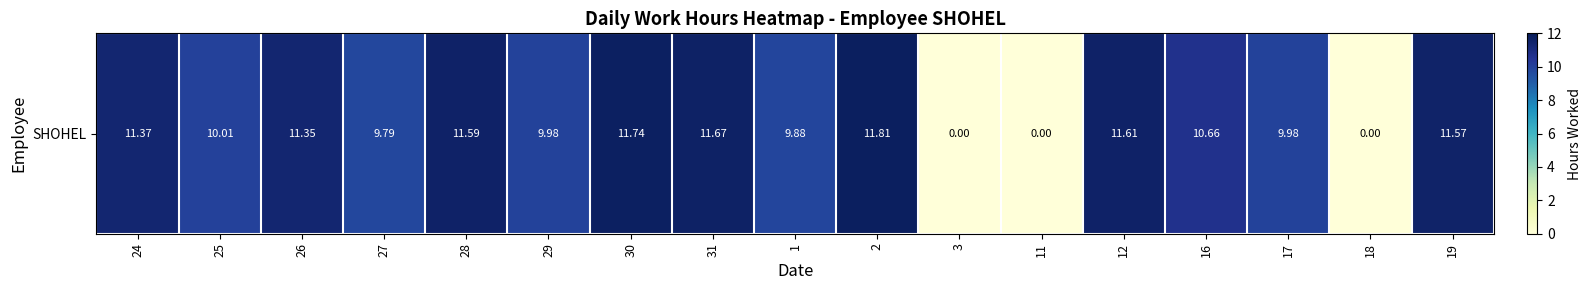

Is it true that the value at 2 is 11.8?

True